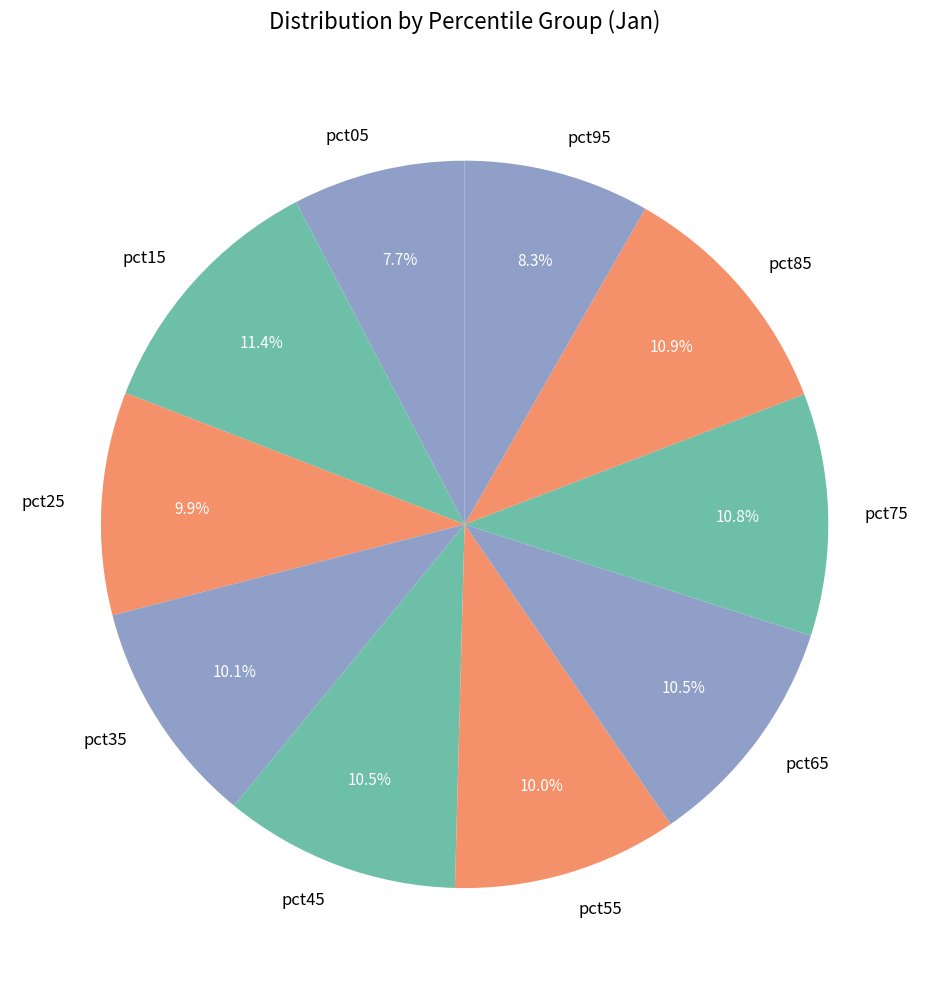

To the nearest percent, what percentage of the pie is pct95?

8%